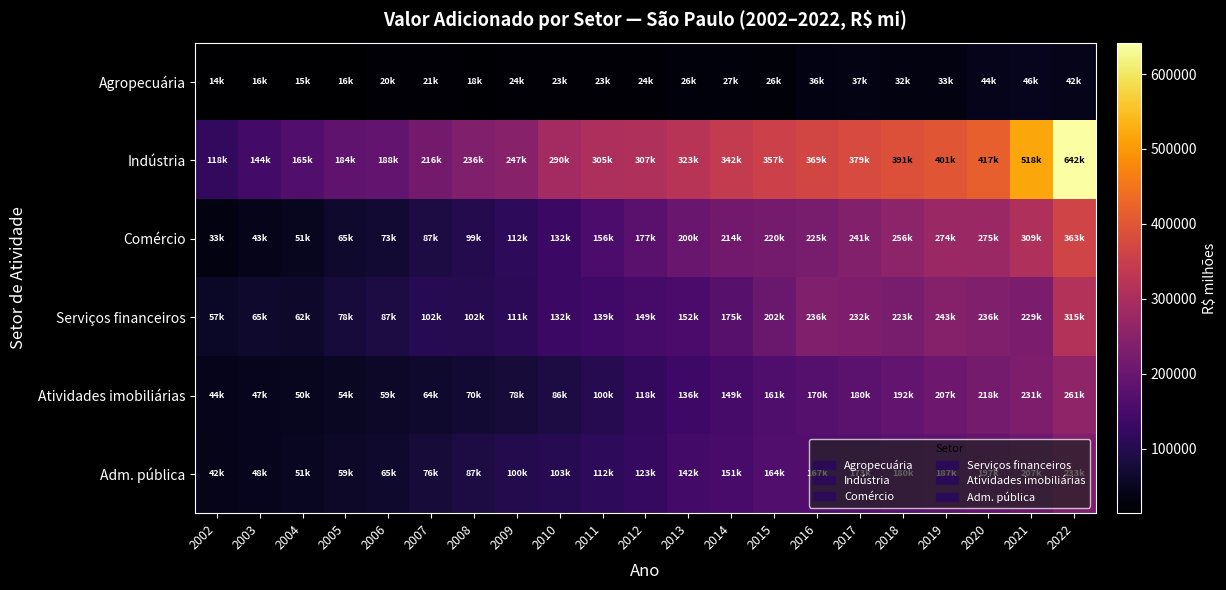

Reading left to right, transcribe all the data shown in this chart.

Agropecuária: 2002=14112.1	2003=15683.5	2004=14796.6	2005=15586.9	2006=19562.6	2007=21201.9	2008=18004.6	2009=23610.3	2010=22631.5	2011=23370.9	2012=23809.3	2013=26457.5	2014=27335.1	2015=26323.2	2016=35827.7	2017=36514.6	2018=31617.7	2019=33074.7	2020=44391.2	2021=46193.5	2022=42392.3
Indústria: 2002=118210.7	2003=143622.0	2004=165114.2	2005=184335.4	2006=188399.8	2007=216184.8	2008=235842.2	2009=246679.4	2010=290102.5	2011=305359.6	2012=306561.1	2013=323072.4	2014=341738.7	2015=356652.5	2016=369476.4	2017=378976.2	2018=391375.3	2019=400871.8	2020=416873.0	2021=518292.5	2022=641853.3
Comércio: 2002=32609.6	2003=42766.8	2004=50692.0	2005=64683.7	2006=72953.6	2007=87318.9	2008=98760.2	2009=112290.6	2010=131702.0	2011=156069.2	2012=177277.4	2013=200005.9	2014=214204.4	2015=219606.2	2016=224695.9	2017=241252.4	2018=256096.4	2019=274404.0	2020=275342.2	2021=309427.4	2022=363389.7
Serviços financeiros: 2002=56772.3	2003=64887.8	2004=62198.2	2005=78291.1	2006=86961.8	2007=102390.6	2008=102059.1	2009=111154.1	2010=131542.1	2011=139455.7	2012=148749.8	2013=152324.9	2014=174817.7	2015=202472.1	2016=235575.9	2017=232224.6	2018=222637.9	2019=243092.0	2020=236220.9	2021=228823.2	2022=314867.1
Atividades imobiliárias: 2002=44229.7	2003=46536.8	2004=49730.4	2005=54362.5	2006=58657.2	2007=63868.2	2008=70067.6	2009=77563.9	2010=86195.3	2011=100160.2	2012=118229.0	2013=136035.1	2014=148850.2	2015=161094.7	2016=170075.6	2017=180012.3	2018=192176.7	2019=206743.6	2020=218403.4	2021=231237.2	2022=261384.6
Adm. pública: 2002=42163.5	2003=47704.1	2004=51447.4	2005=58509.2	2006=65276.7	2007=75894.6	2008=87008.8	2009=99575.5	2010=102652.2	2011=112231.2	2012=122512.4	2013=142212.6	2014=150926.0	2015=164042.2	2016=166673.2	2017=173114.2	2018=179546.3	2019=186585.7	2020=197274.1	2021=206915.2	2022=232852.3